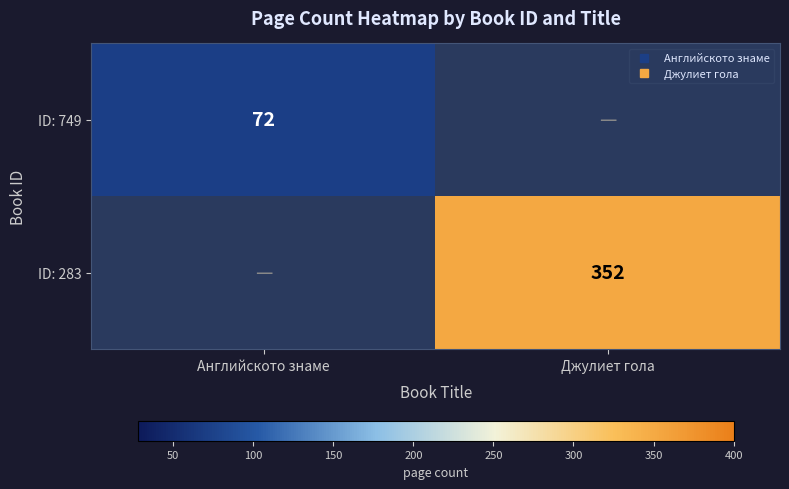

Read the ID: 283 value at Джулиет гола.

352.0